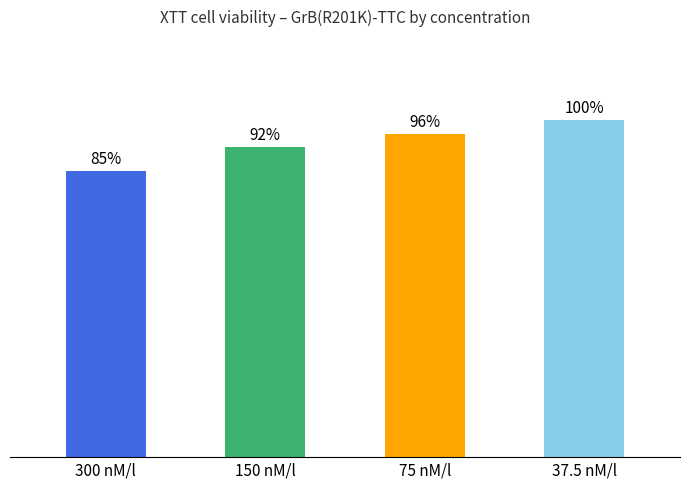

What is the label of the 1st bar from the right?

37.5 nM/l